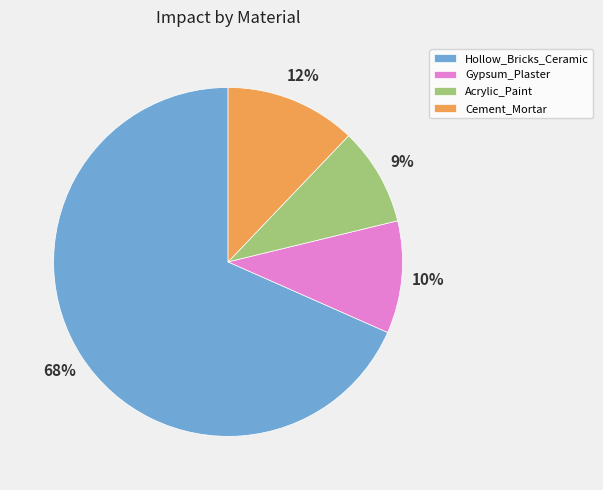

Which slice is the smallest?

Acrylic_Paint